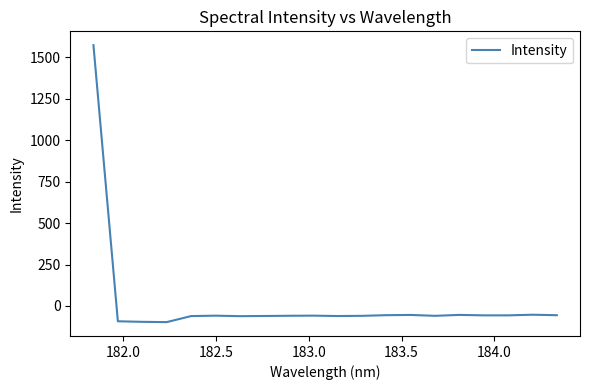

What is the greatest value displayed?

1573.1